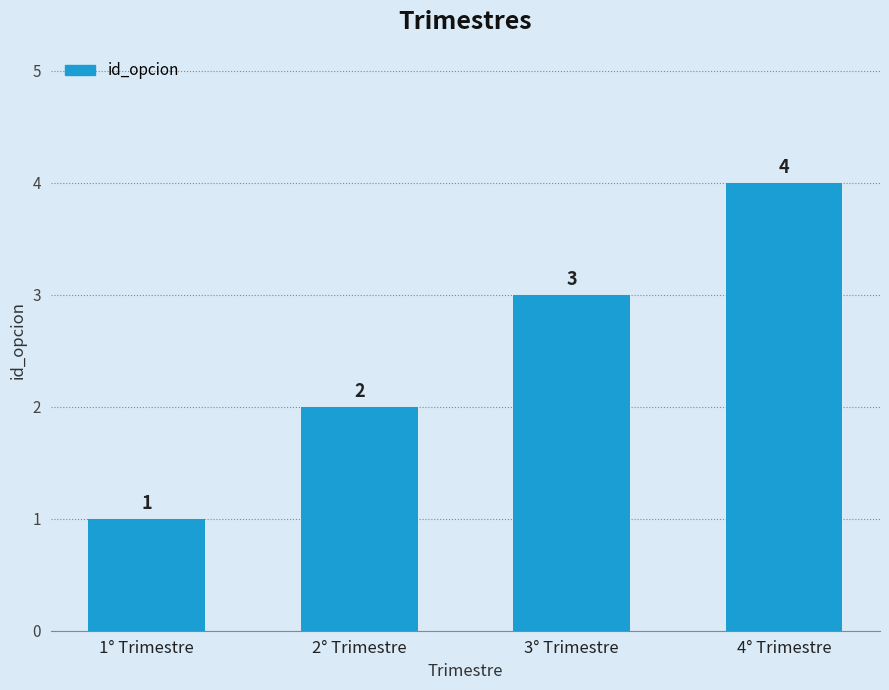

Approximately how many times larger is the value at 1° Trimestre compared to 2° Trimestre?

0.5